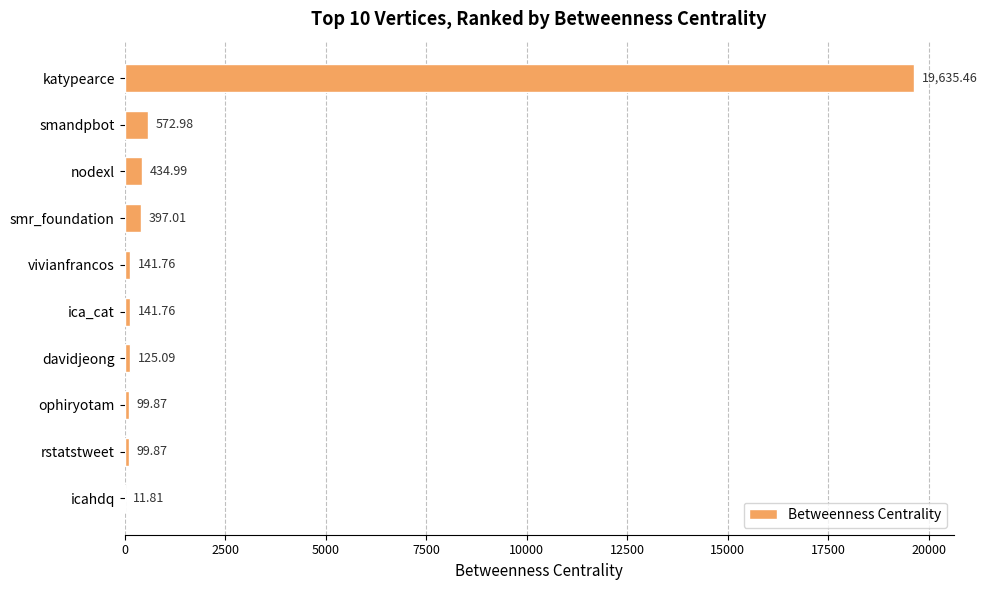

What is the sum of all values?

21660.6